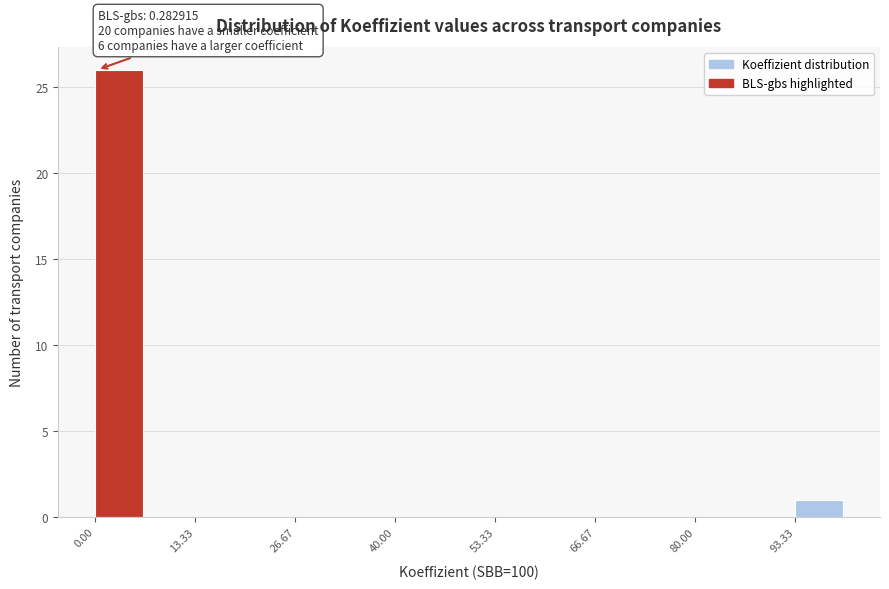

Read against the x-axis, roughly where is the centre of the tallest bar?

4